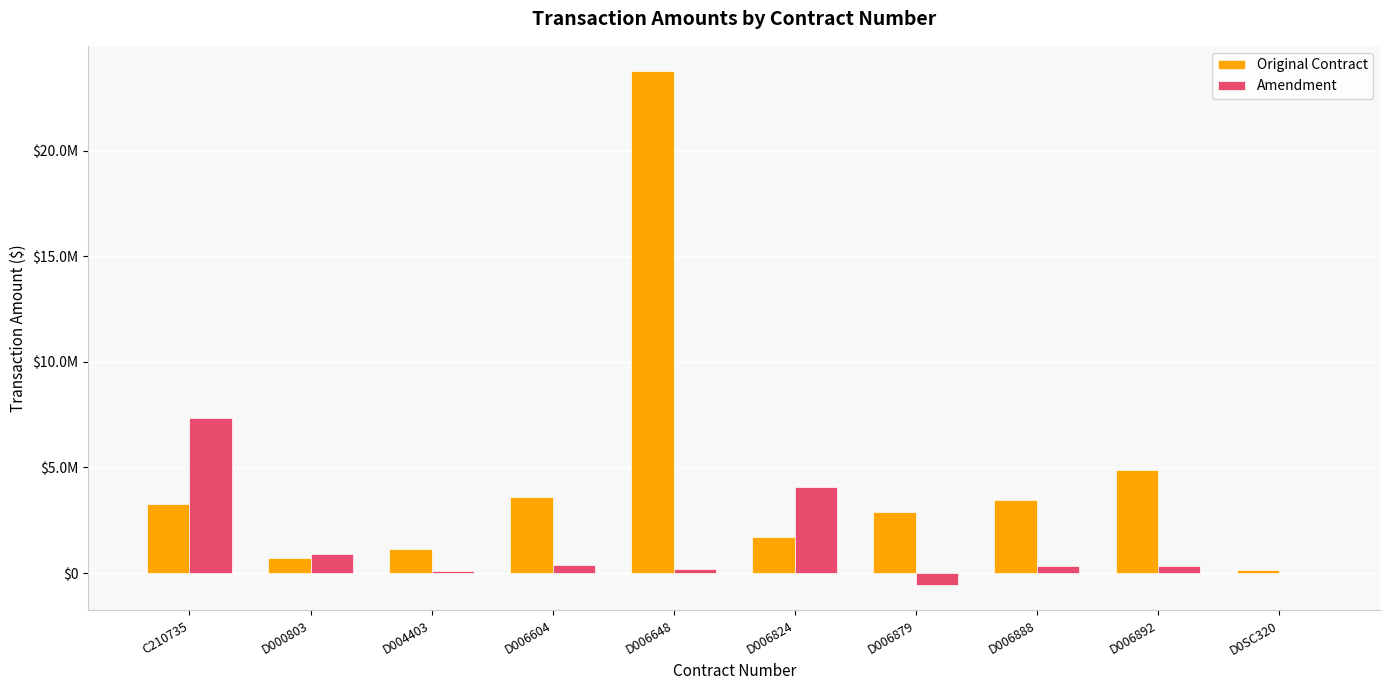

Read the Original Contract value at C210735.

3249299.0